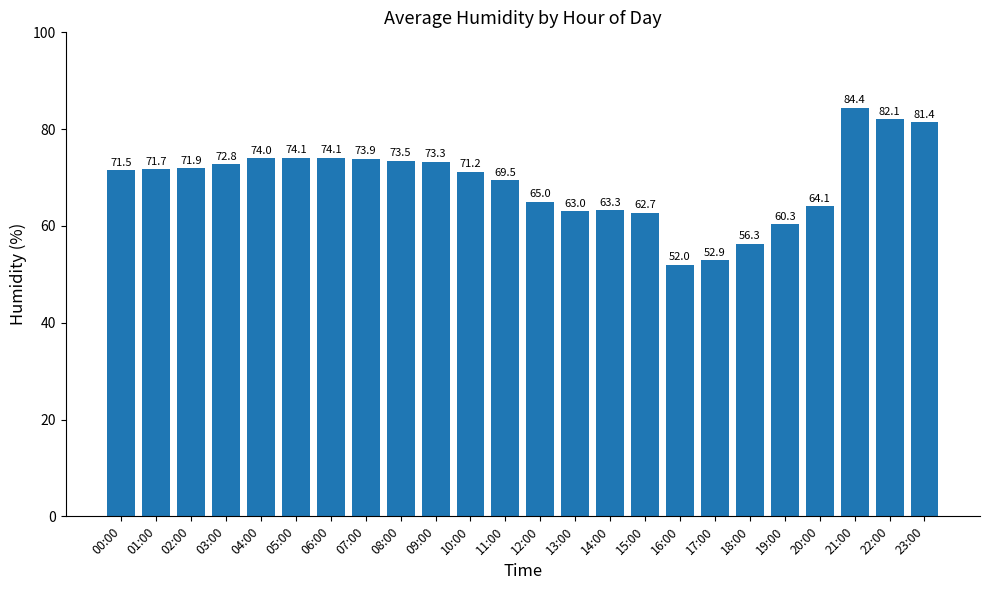

What is the label of the 20th bar from the right?

04:00